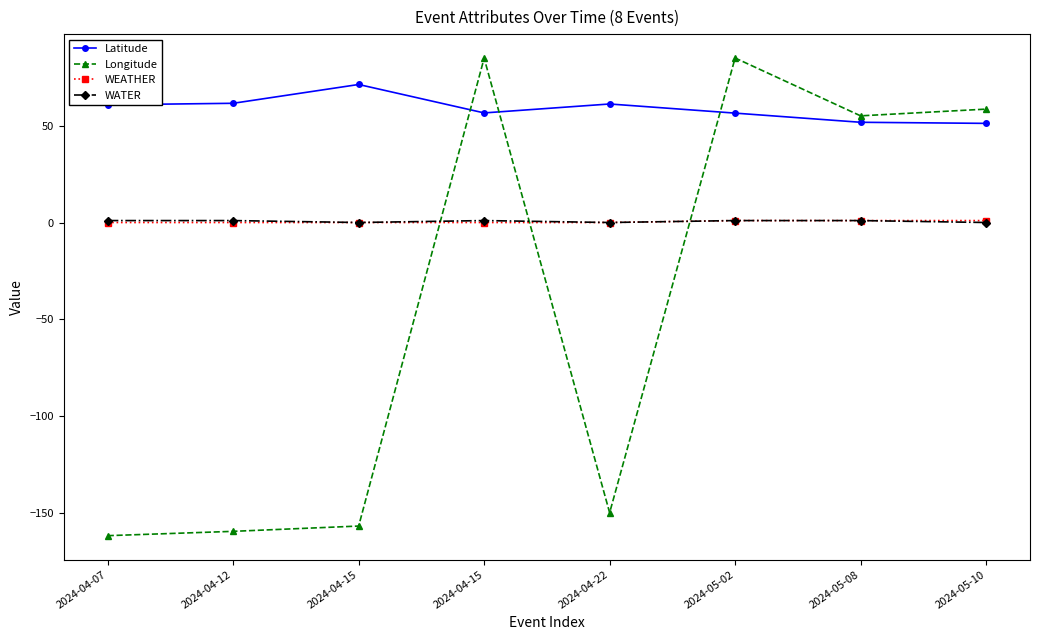

What is the maximum value for WATER?

1.0